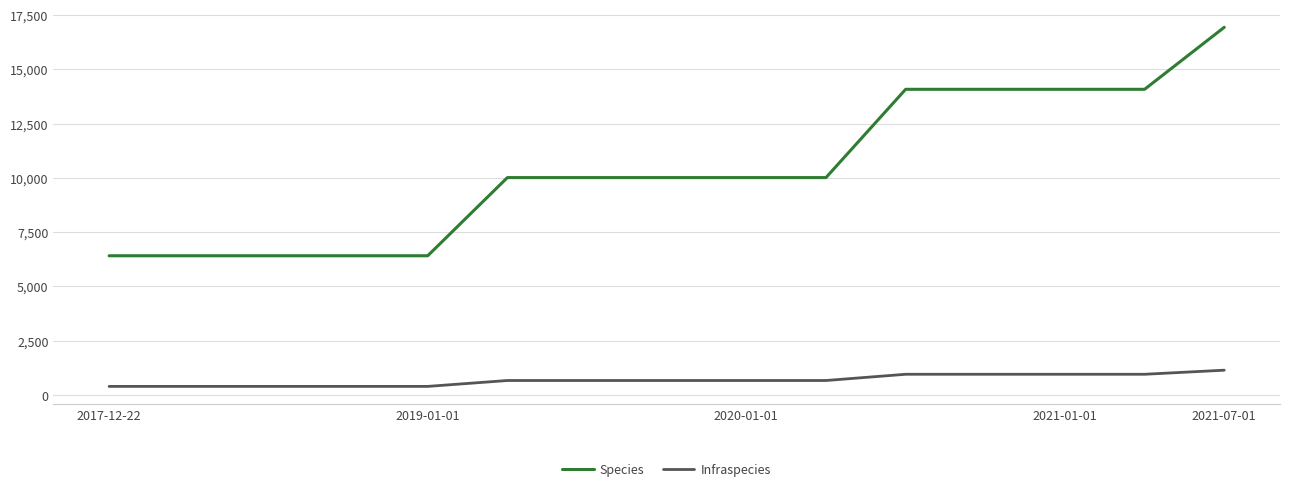

True or false: Infraspecies and Species intersect in this chart.

False